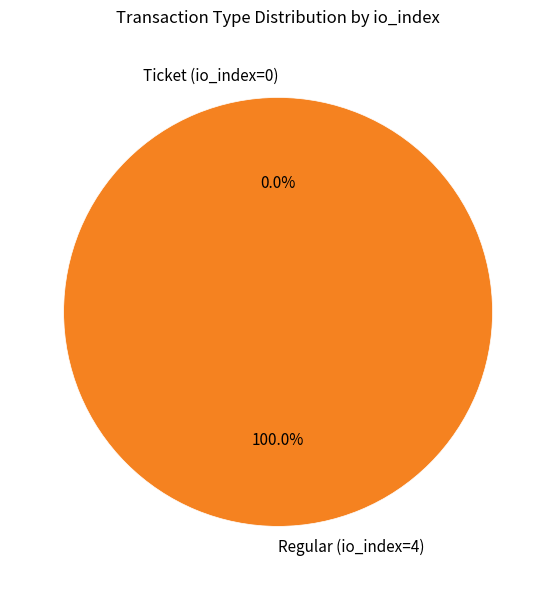

Which slice is the largest?

Regular (io_index=4)